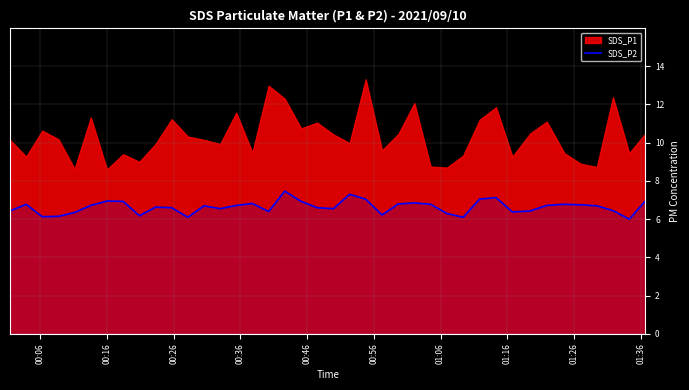

What is the maximum value for SDS_P2?

7.5